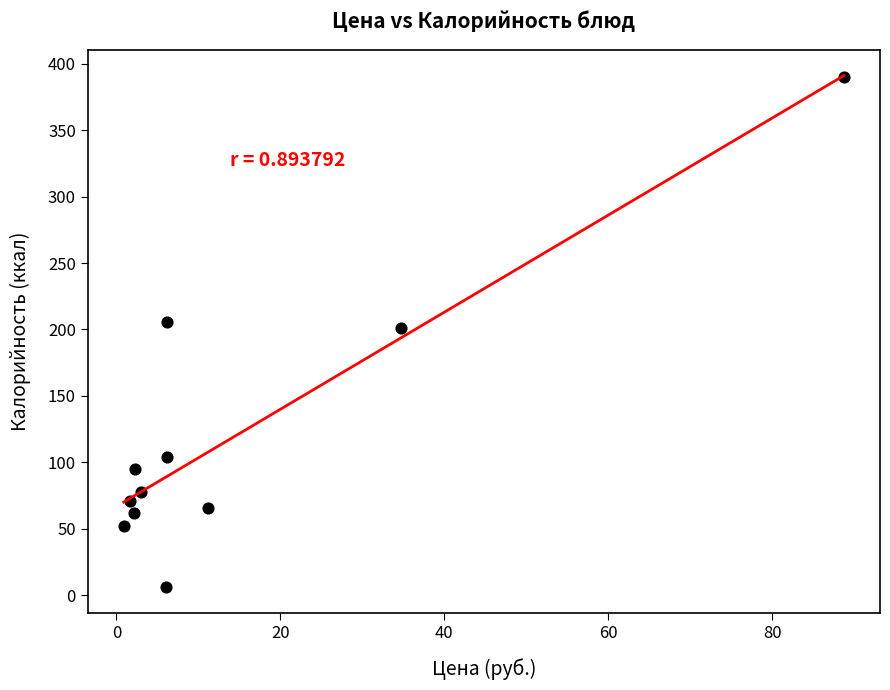

What is the average X value?

14.8